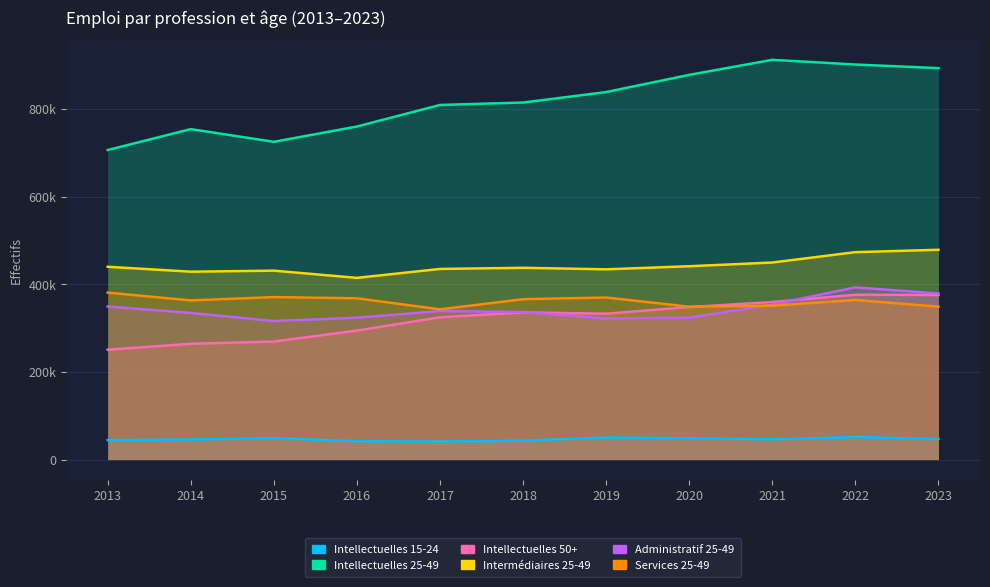

At which label is Employes administratif 25-49 closest to 354510?

2021